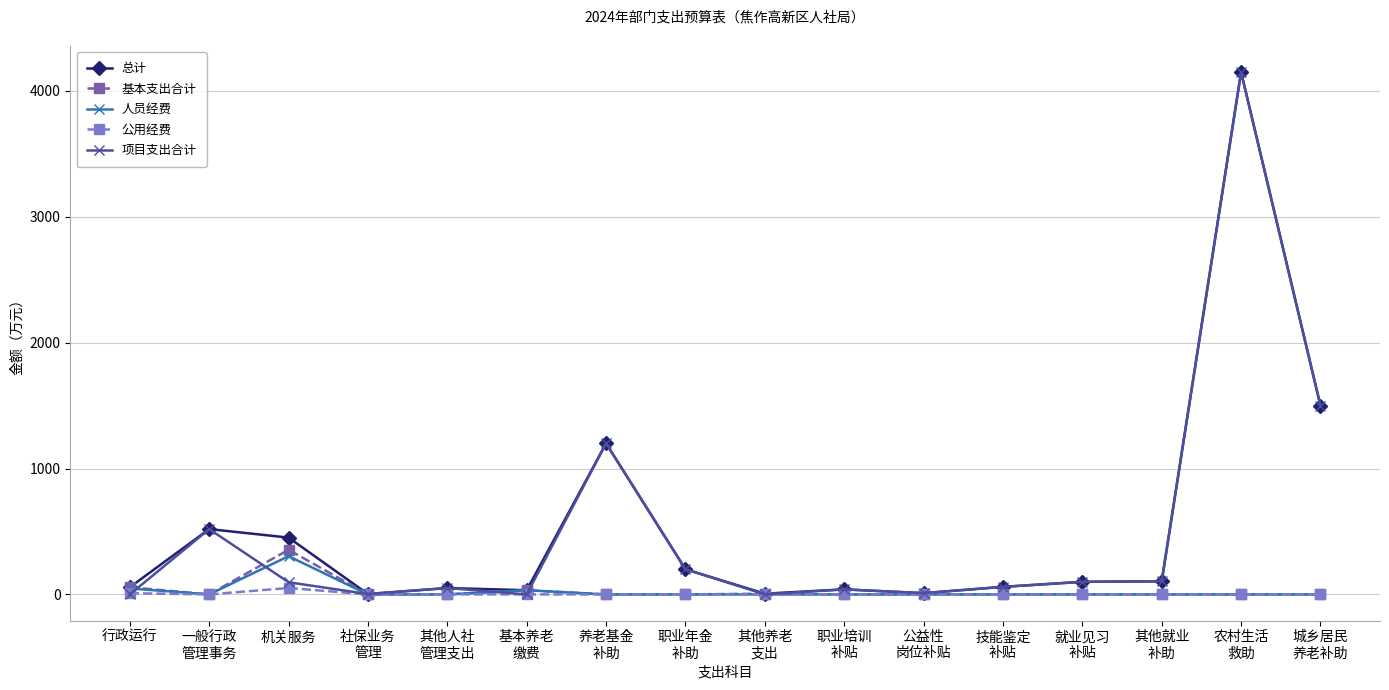

At which category does 基本支出合计 reach its first local peak?

机关服务